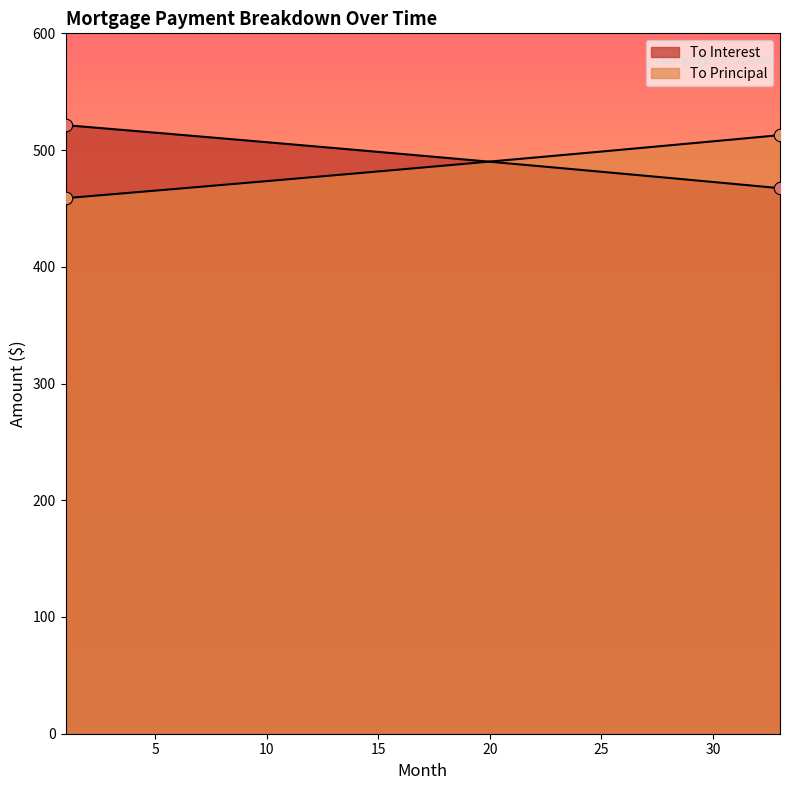

Which series has the widest spread of Y values?

To Interest